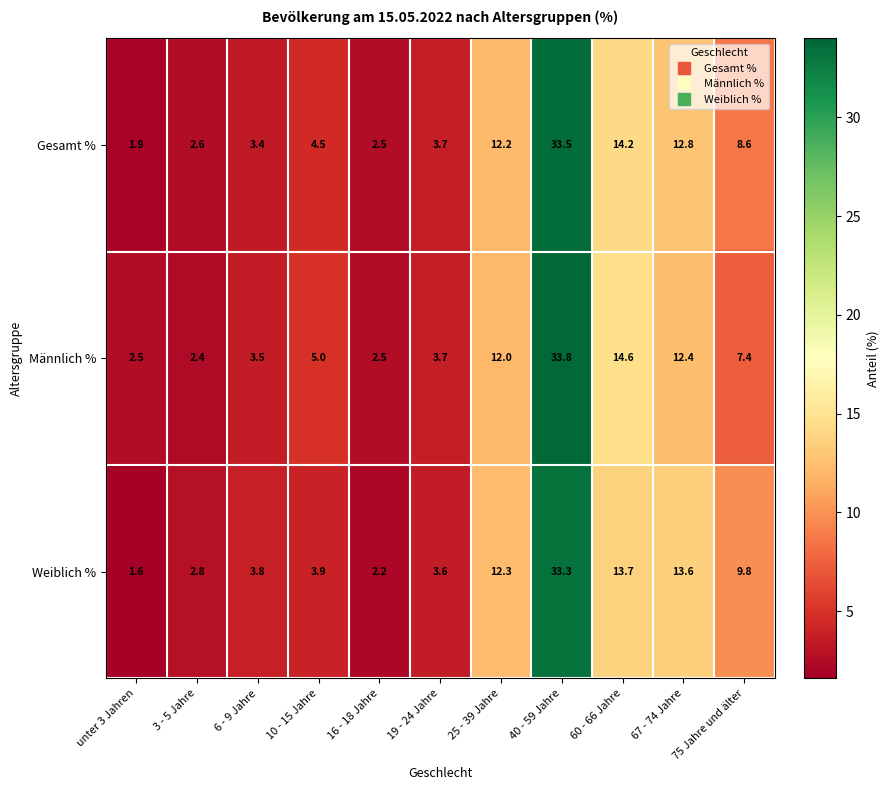

What is the maximum value shown in the chart?

33.8